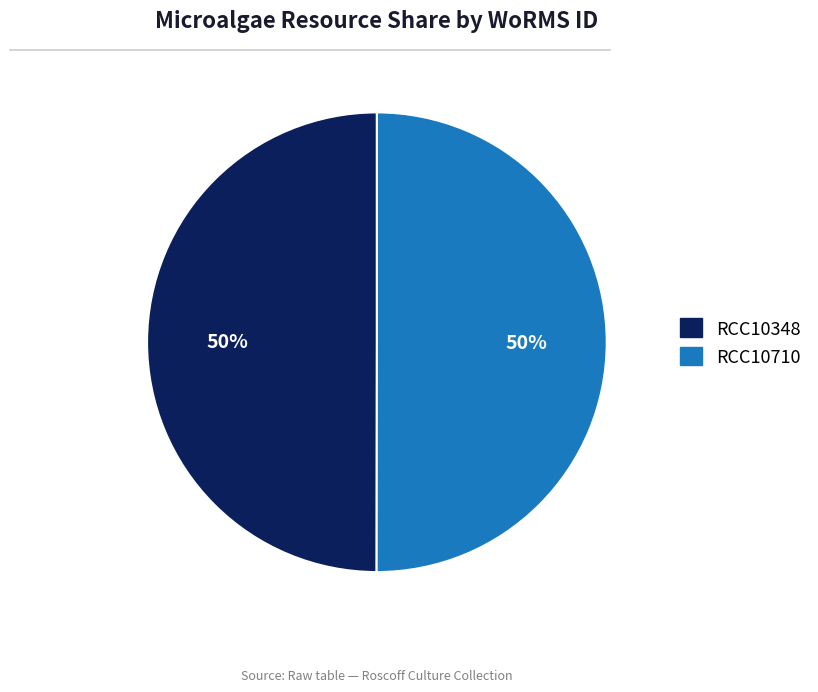

What is the ratio of the value at RCC10348 to the value at RCC10710?

1.0